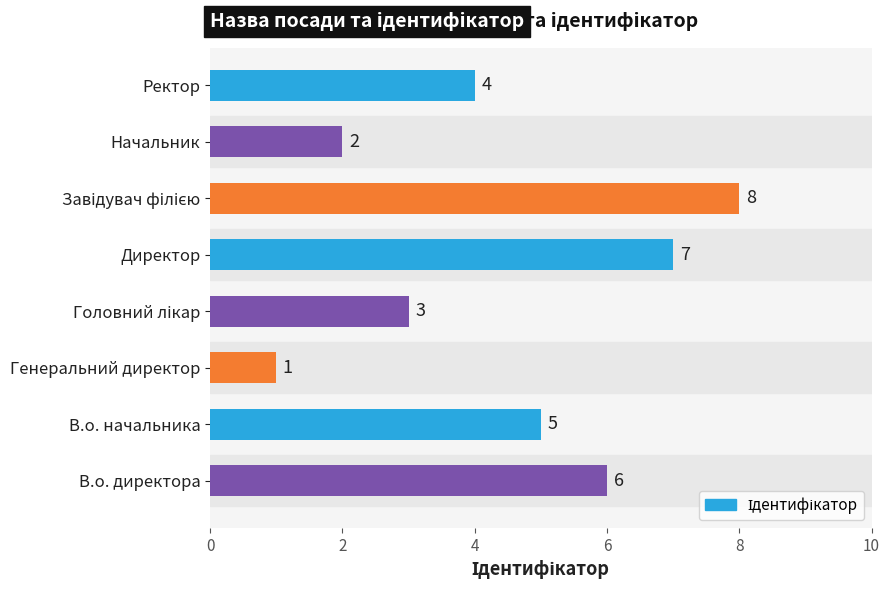

The value at Начальник is 2. True or false?

True